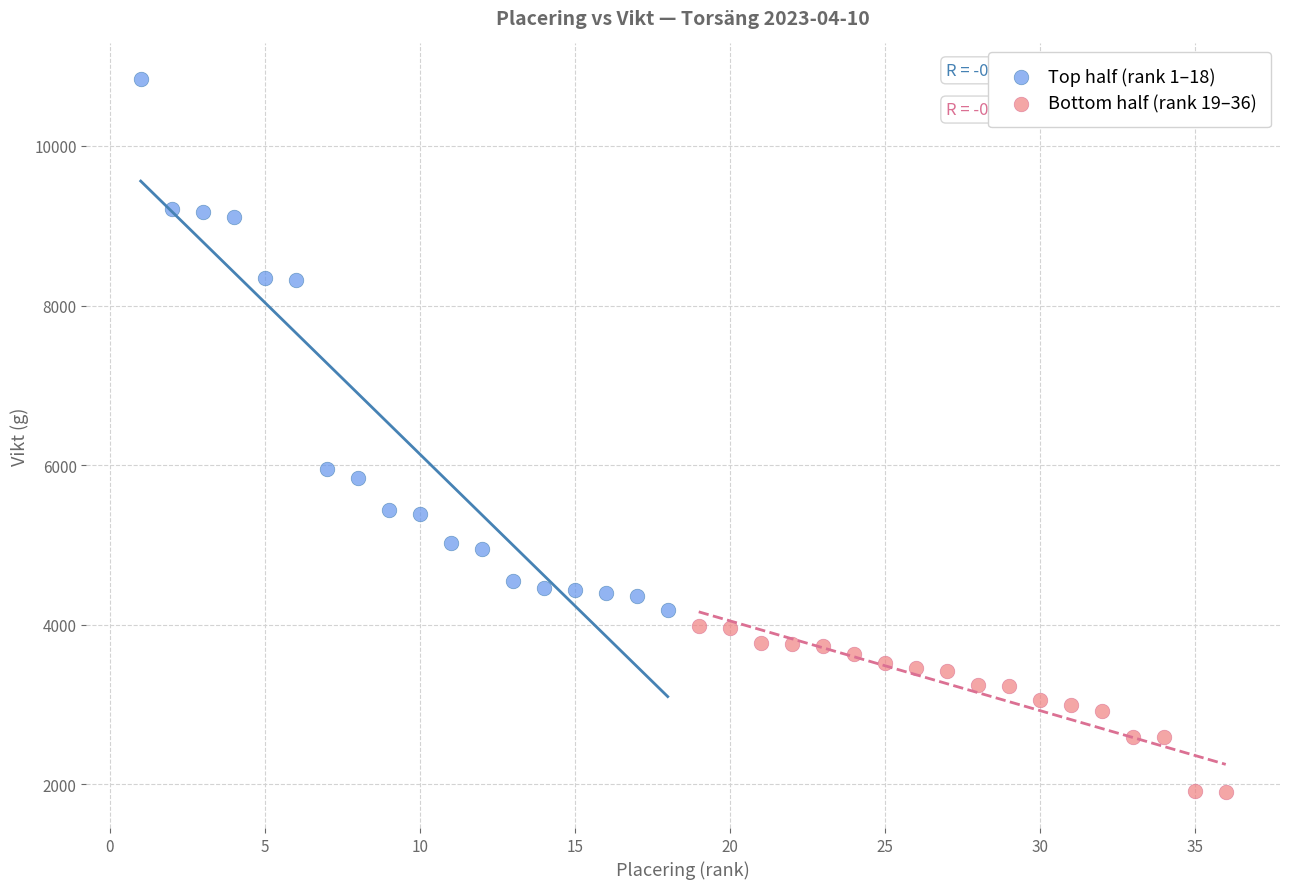

Which series reaches the maximum Y coordinate?

Top half (rank 1–18)